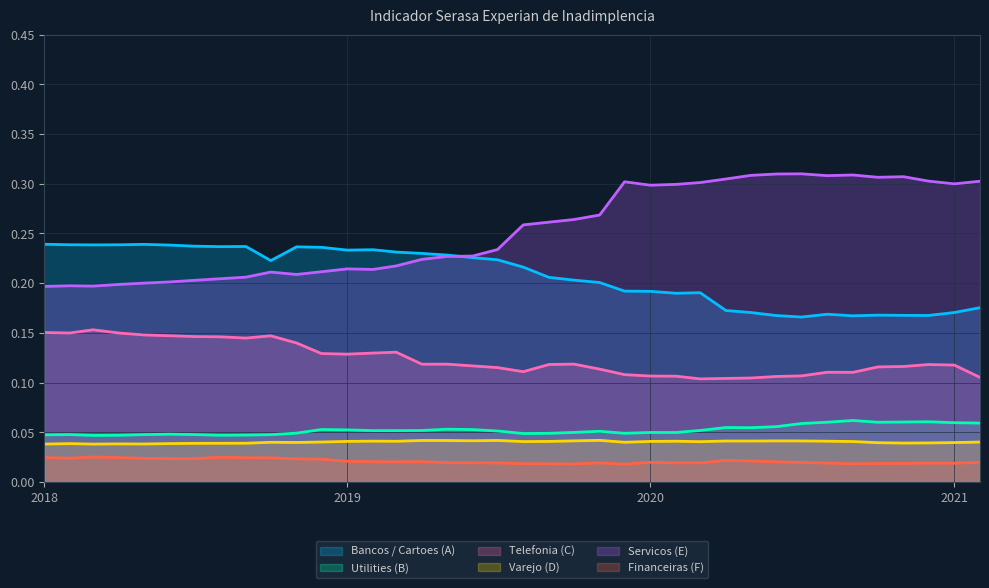

True or false: Telefonia (C) has more than 1 interior local peaks.

True